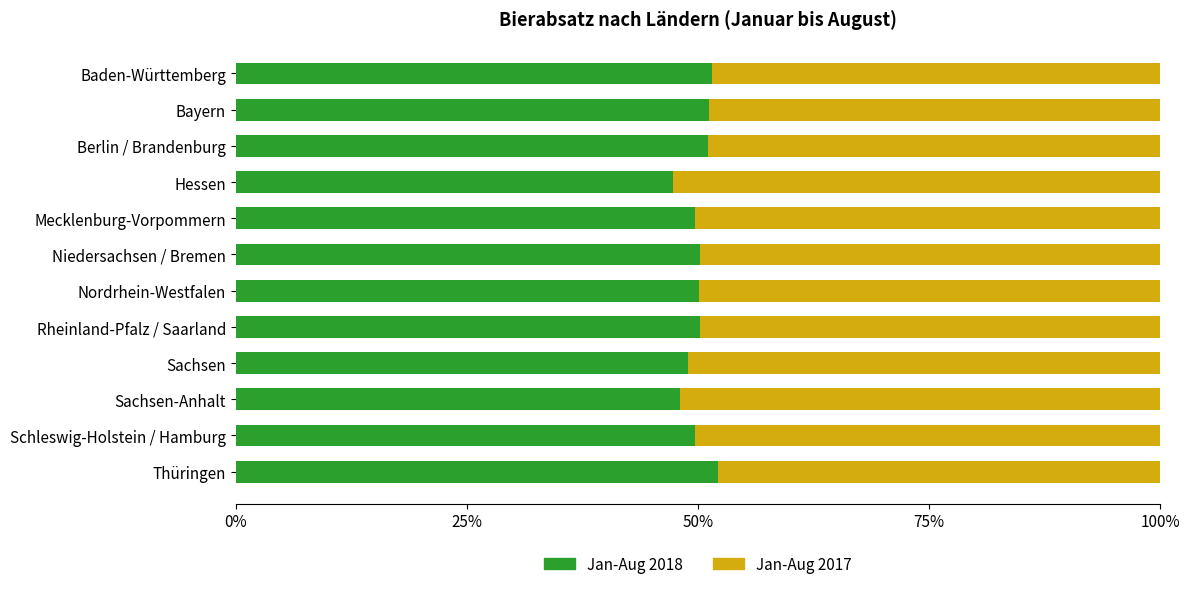

What is the total value across all series at Thüringen?

100.0